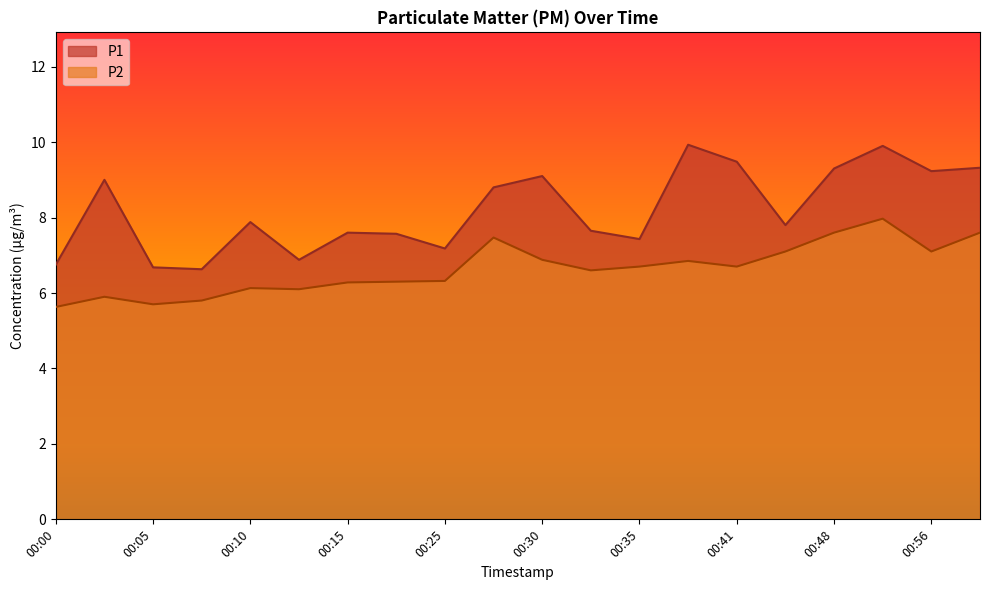

What is the minimum value for P1?

6.6